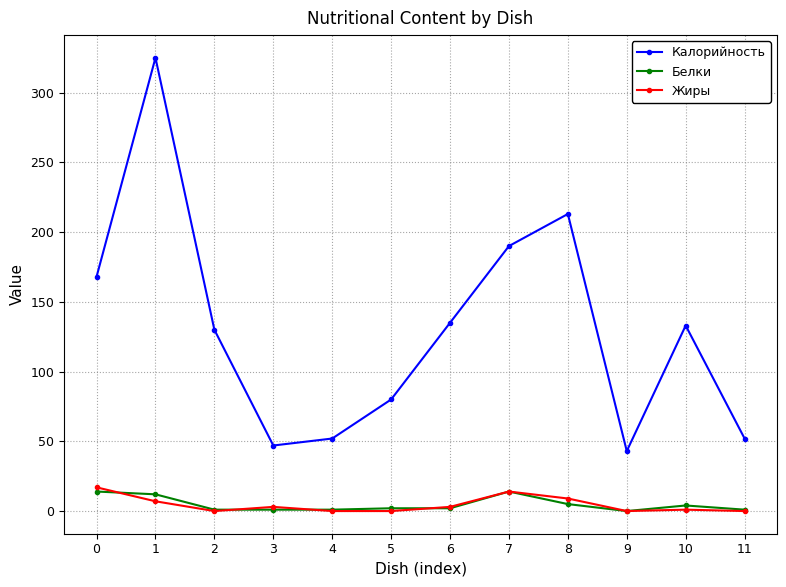

What is the greatest value displayed?

325